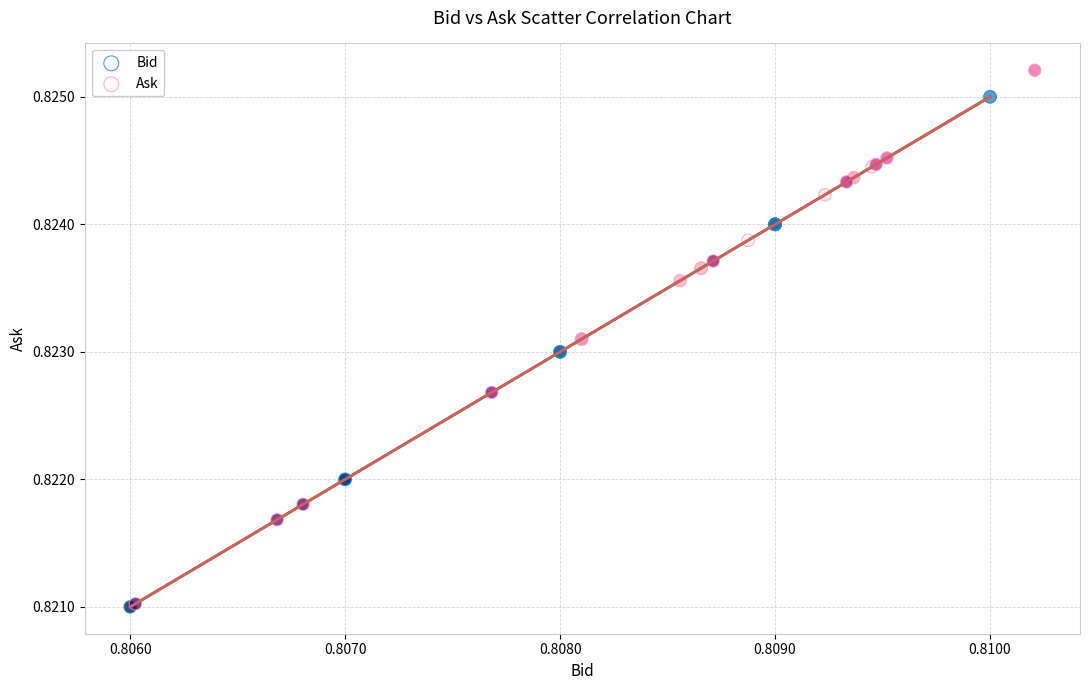

Which series contains the highest Y value?

Ask